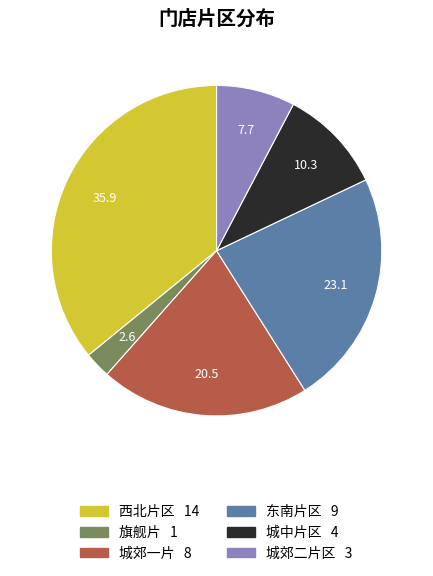

Is there a majority slice in this chart?

No